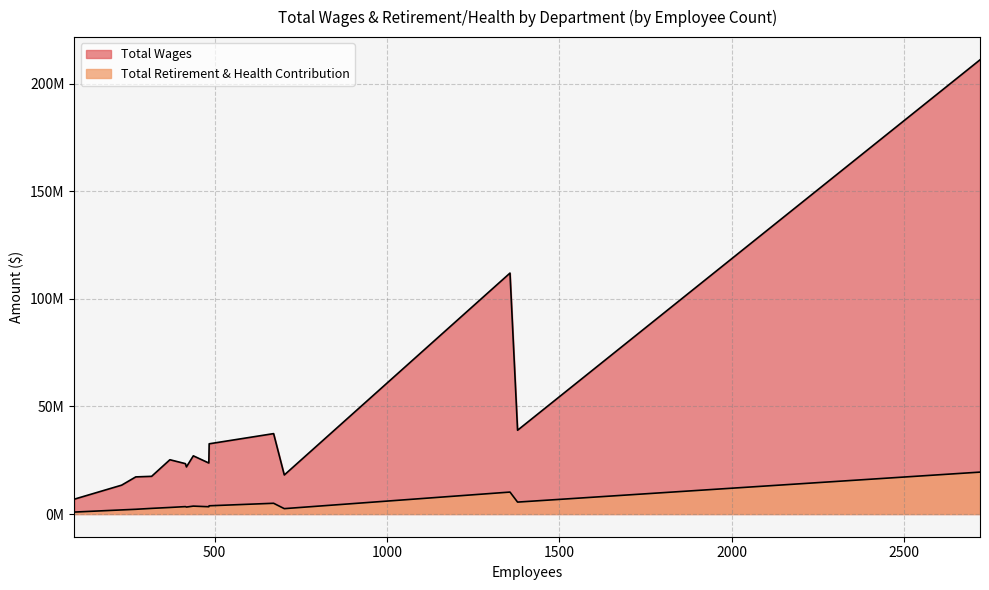

At Library, list the series in order from smallest to largest.

Total Retirement & Health Contribution, Total Wages